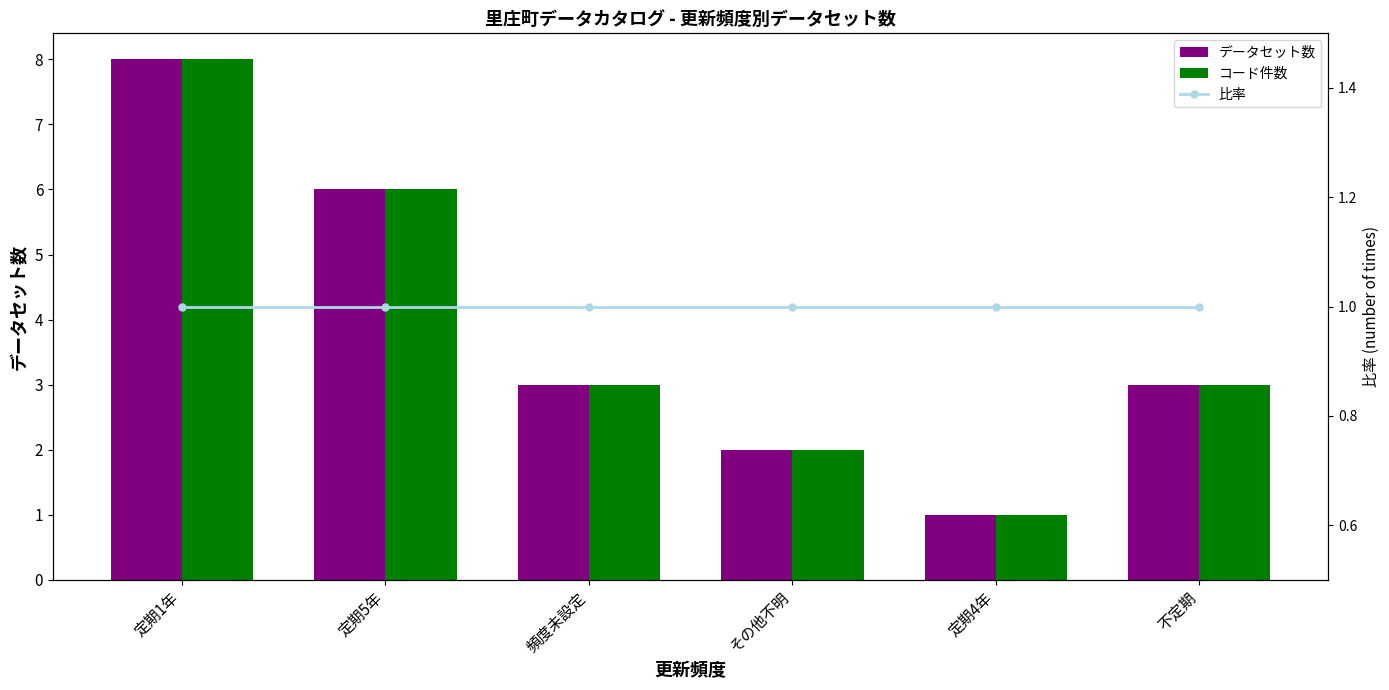

What are all the series names shown in the legend?

データセット数, コード件数, 比率